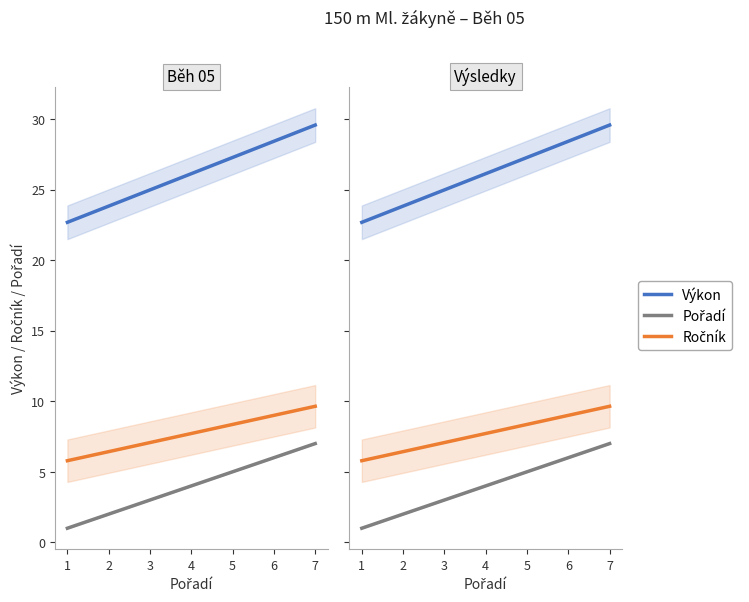

Is this an area chart (filled region under the line)?

No